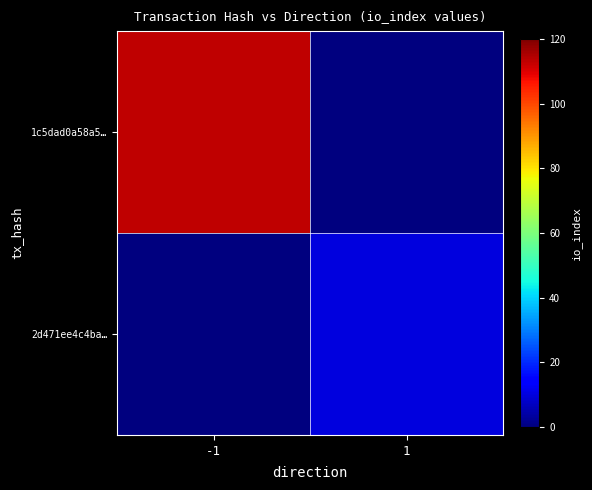

At which category does the chart reach its minimum across all series?

1